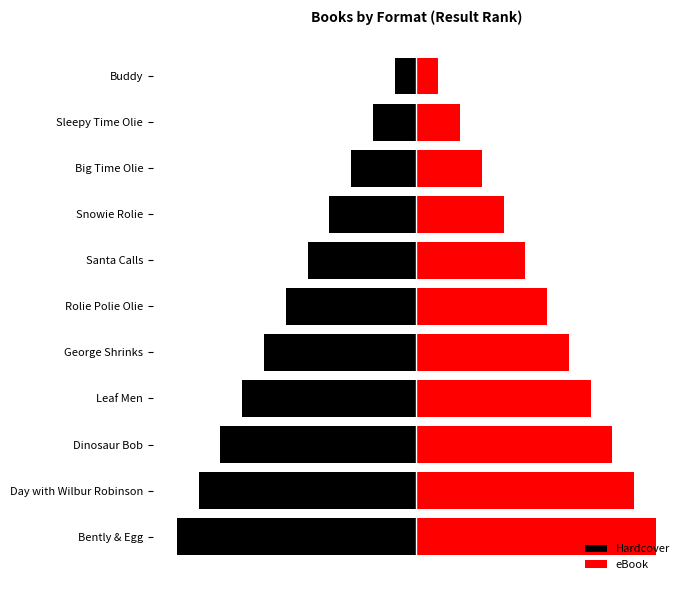

Reading left to right, extract all data points from this chart.

Hardcover: -1	-2	-3	-4	-5	-6	-7	-8	-9	-10	-11
eBook: 1	2	3	4	5	6	7	8	9	10	11